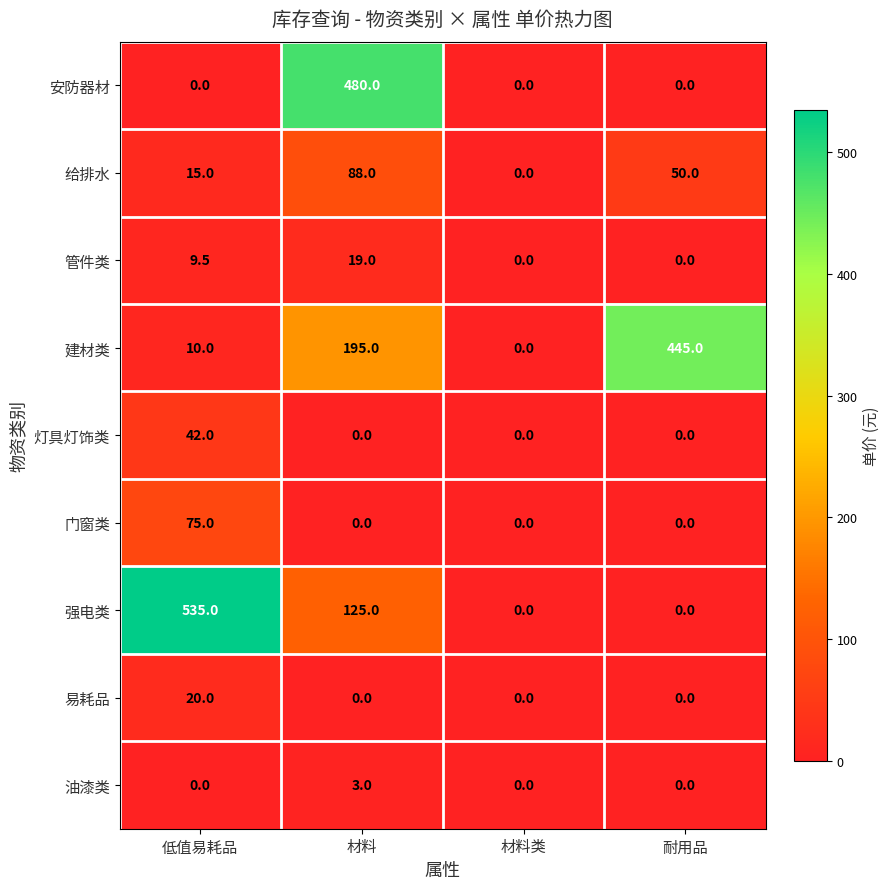

Rank the series by their maximum value, from highest to lowest.

强电类, 安防器材, 建材类, 给排水, 门窗类, 灯具灯饰类, 易耗品, 管件类, 油漆类